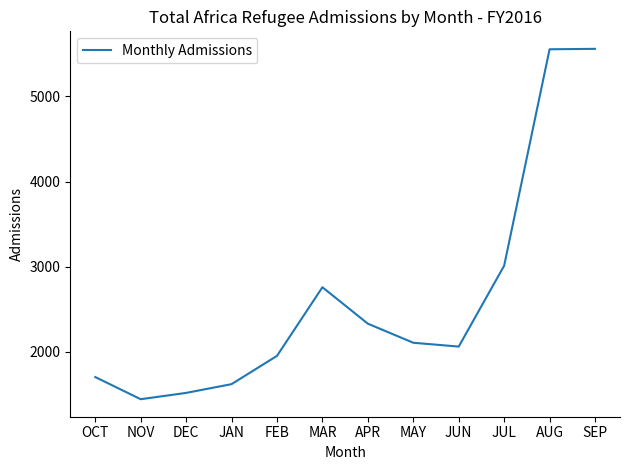

At which label is the value closest to 3501?

JUL